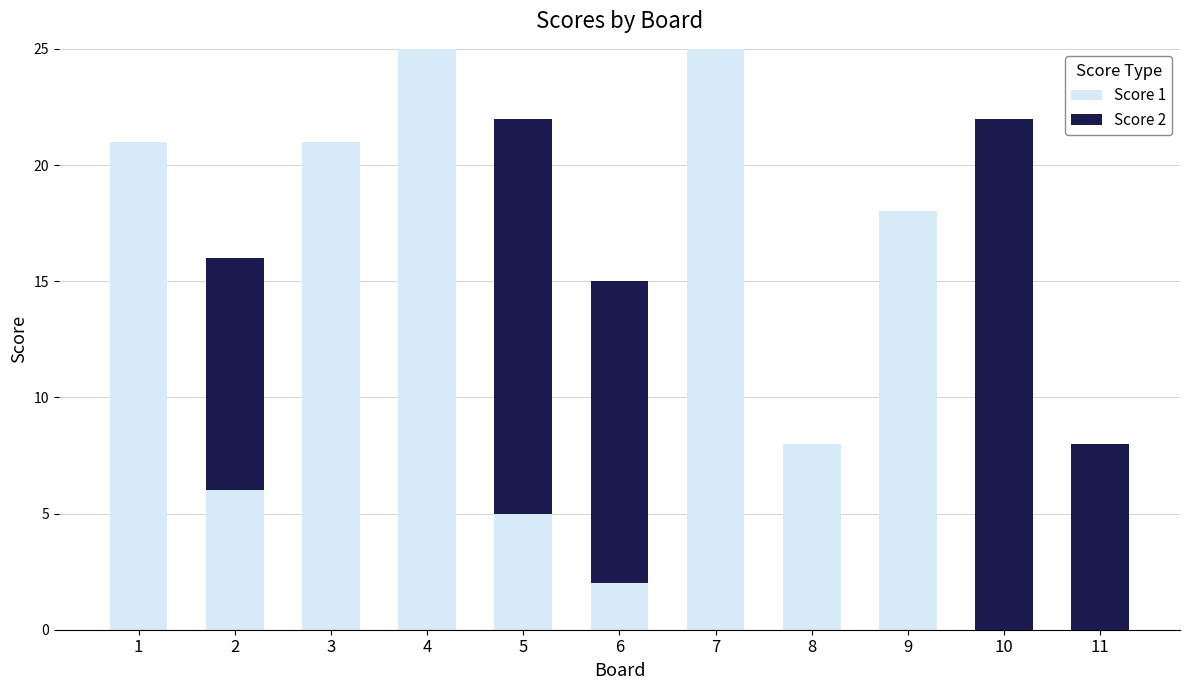

What is the total value across all series at 4?

25